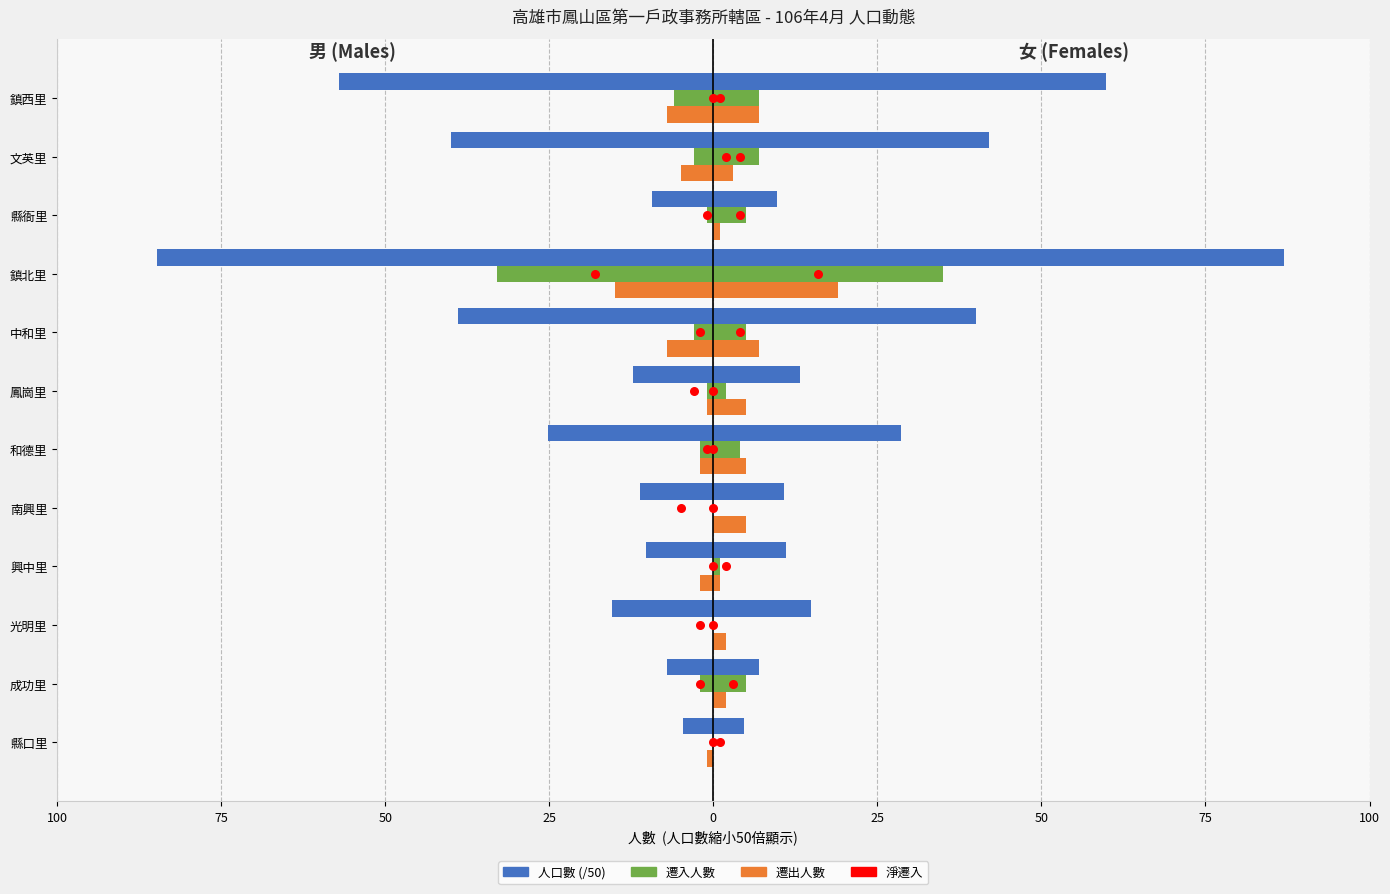

Is the value of 男_人口數 at 興中里 greater than the value of 女_人口數 at 光明里?

No